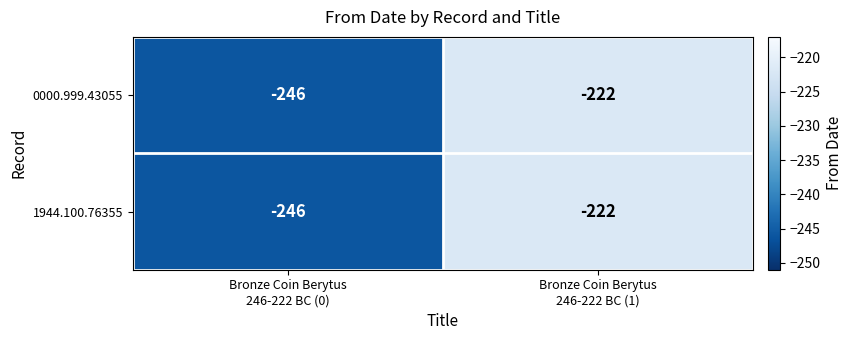

What is the difference between the maximum and minimum values in the 0000.999.43055 series?

24